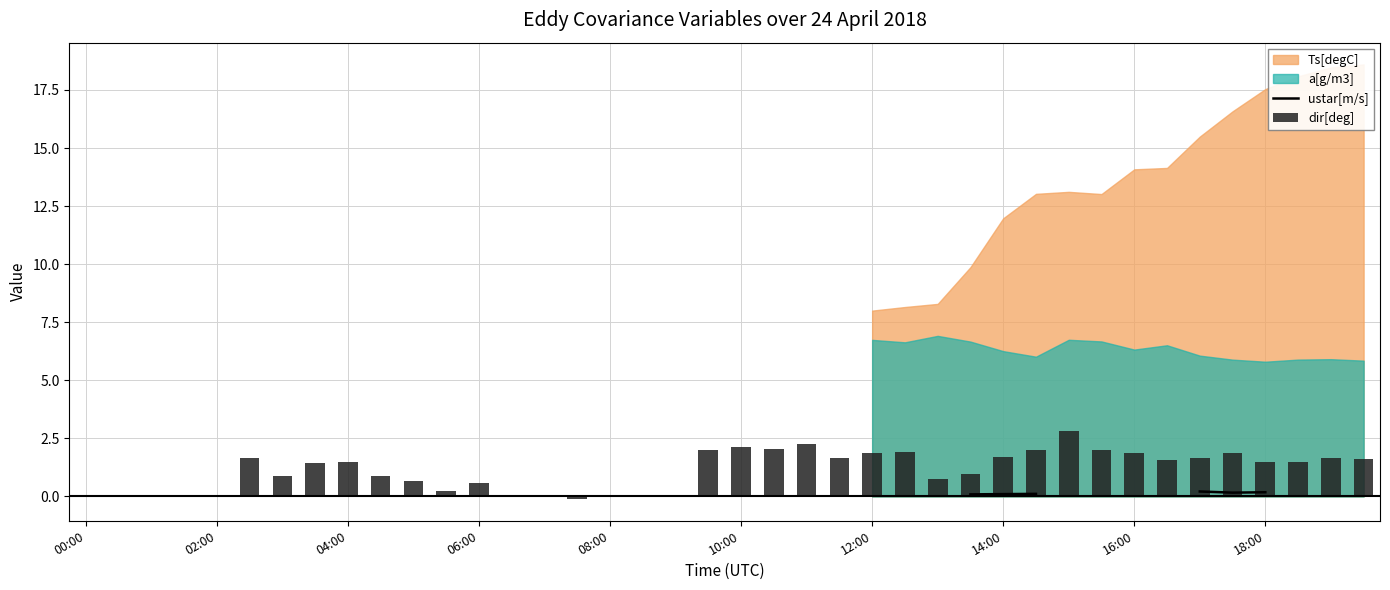

What is the difference between the maximum and second lowest values in the dir[deg] series?

2.8